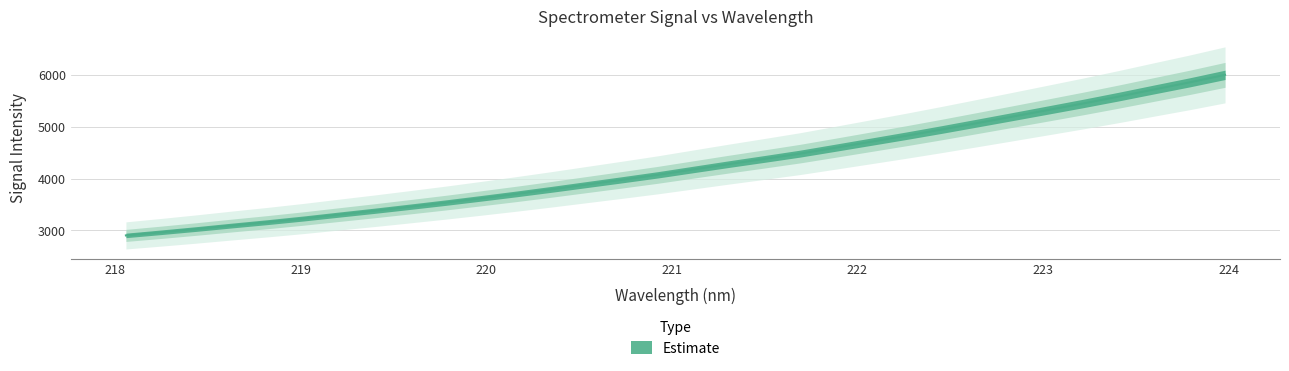

Which category has the lowest value across all series?

218.0596